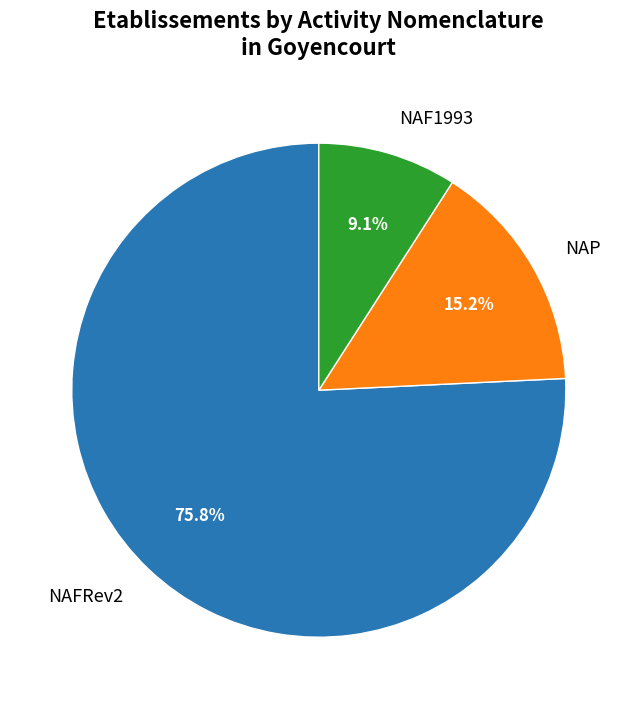

Which slice is the smallest?

NAF1993